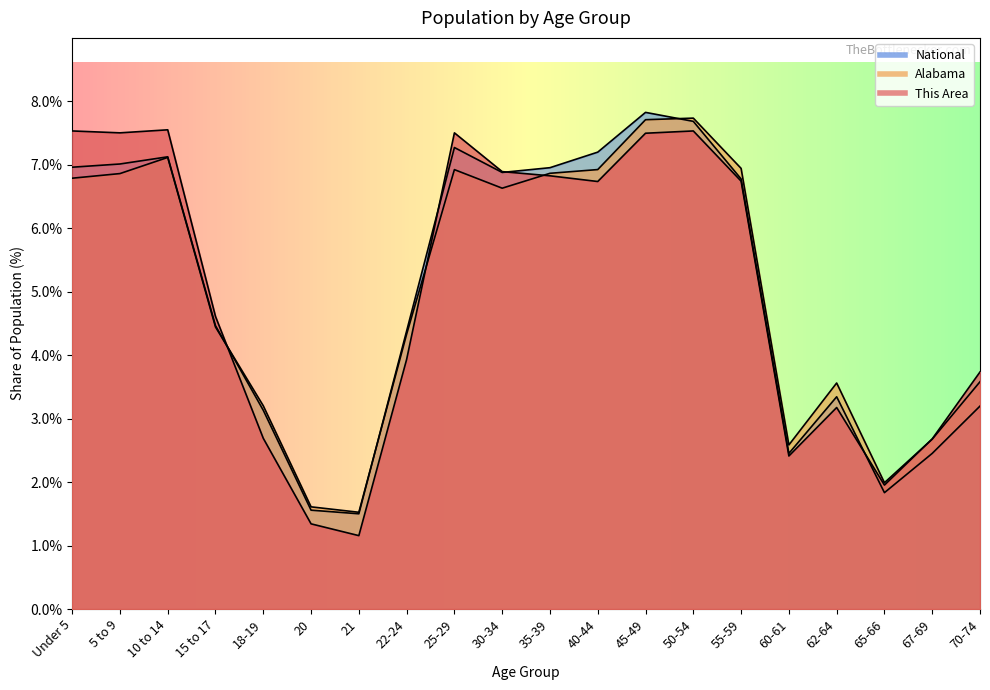

Which category has the lowest value in the This Area series?

21